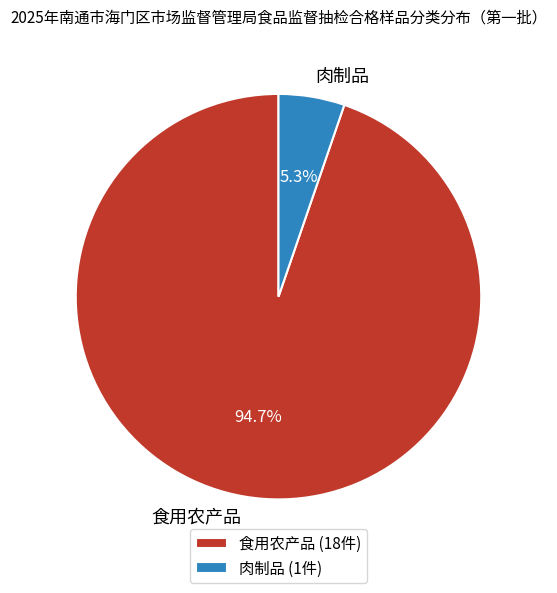

Is it true that 肉制品 is 1% of the pie?

False